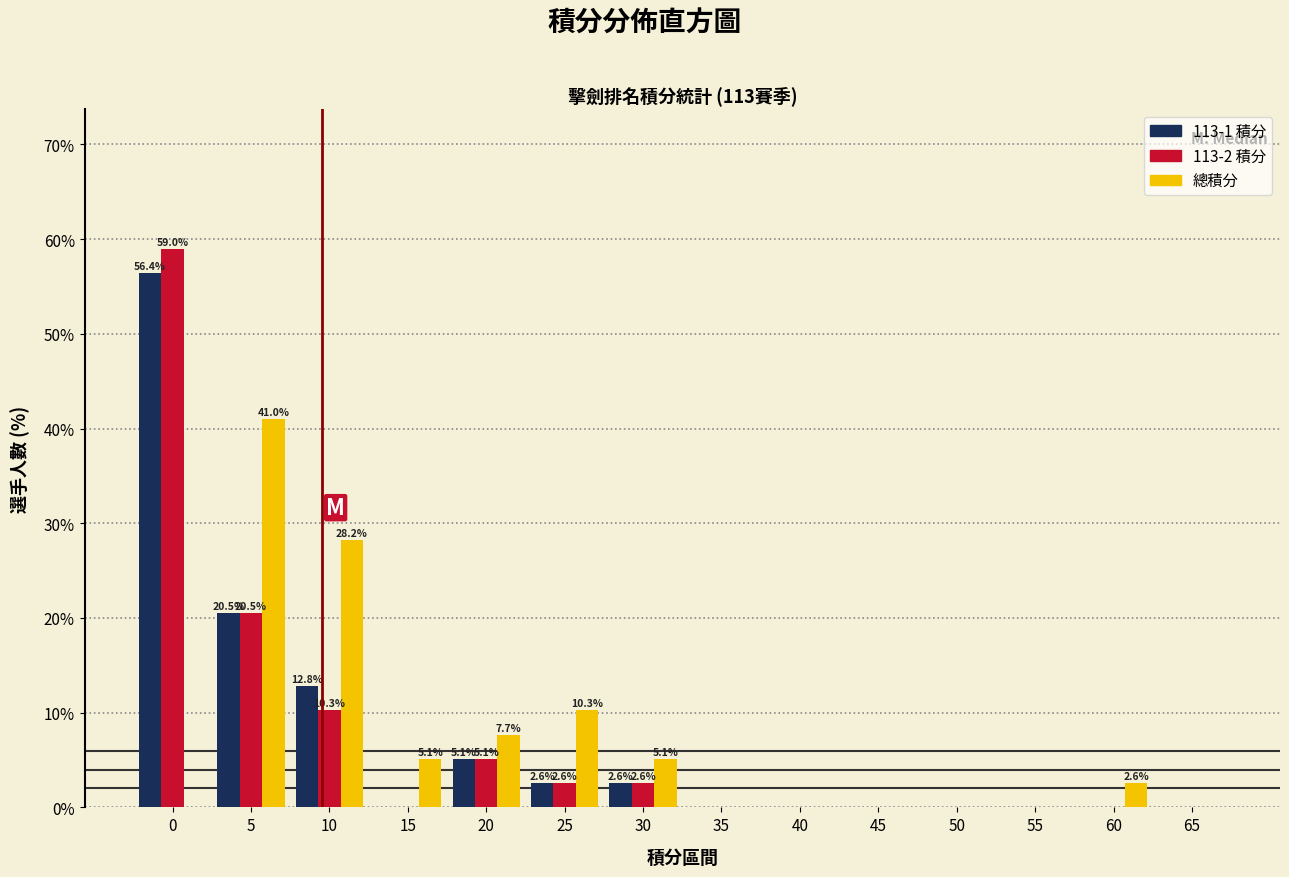

What is the total value across all series at 25?

15.4